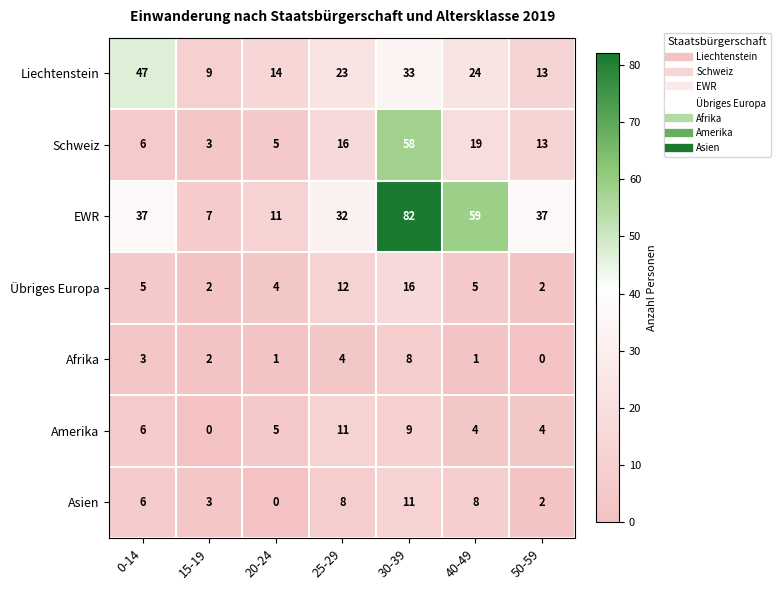

What is the difference between the highest and lowest values at 25-29?

28